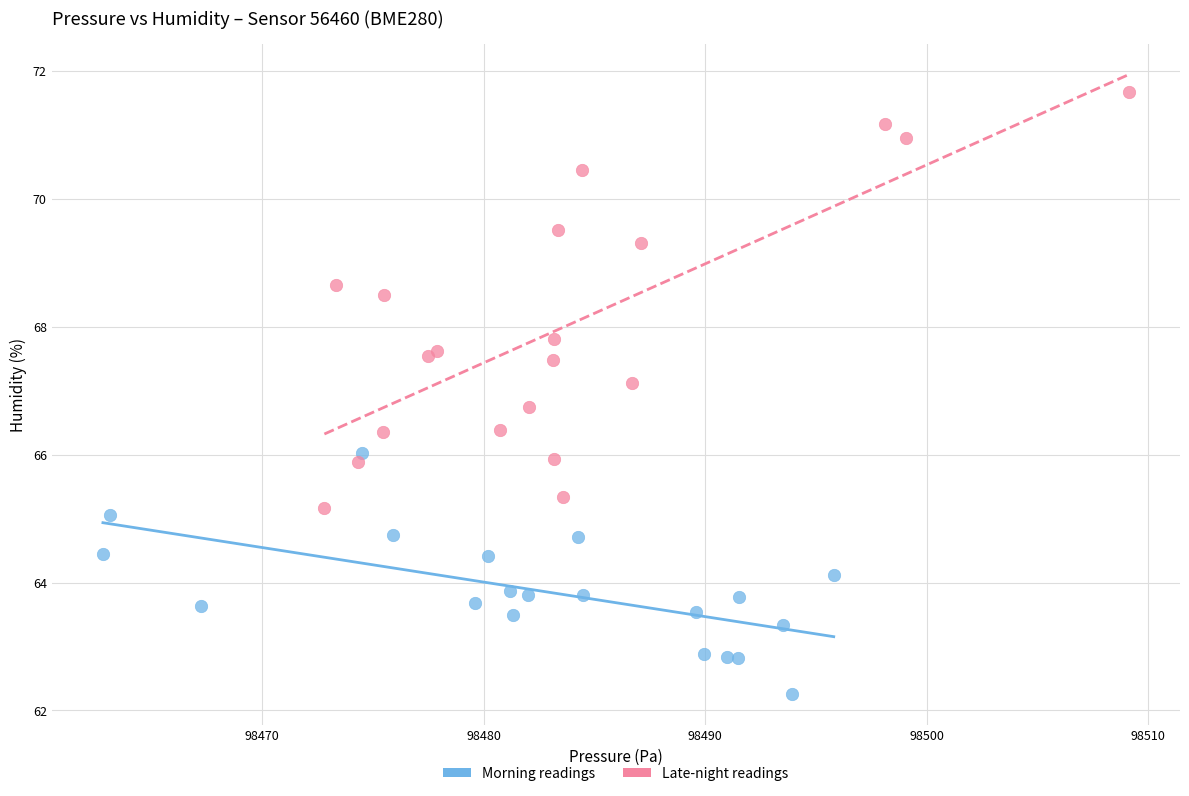

Which series contains the highest Y value?

Late-night readings